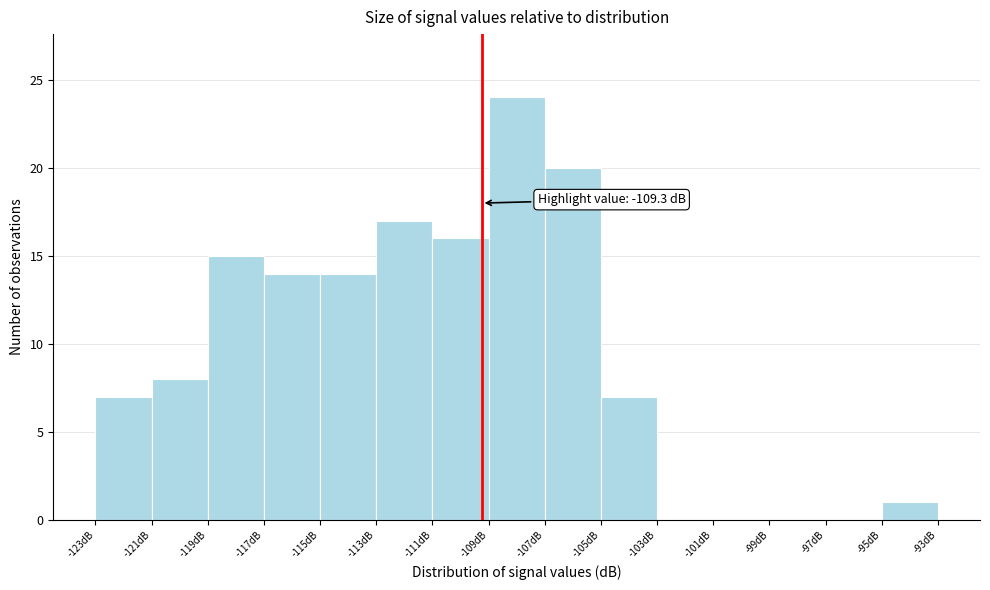

Over which range of the x-axis is the bar tallest?

-109 to -107